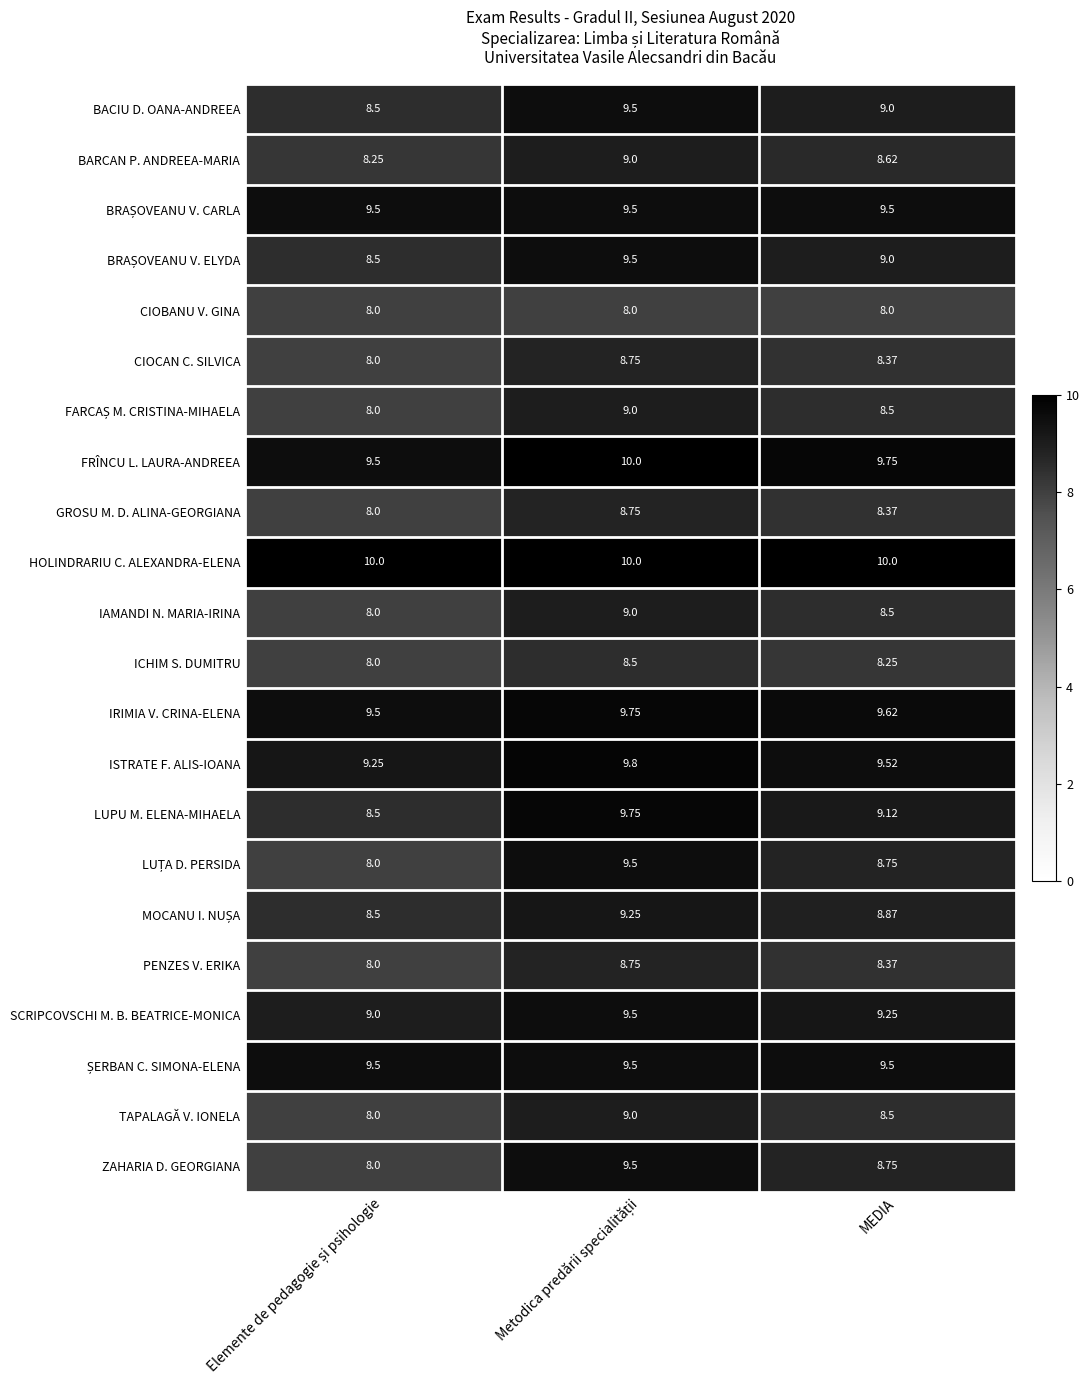

What is the greatest value displayed?

10.0